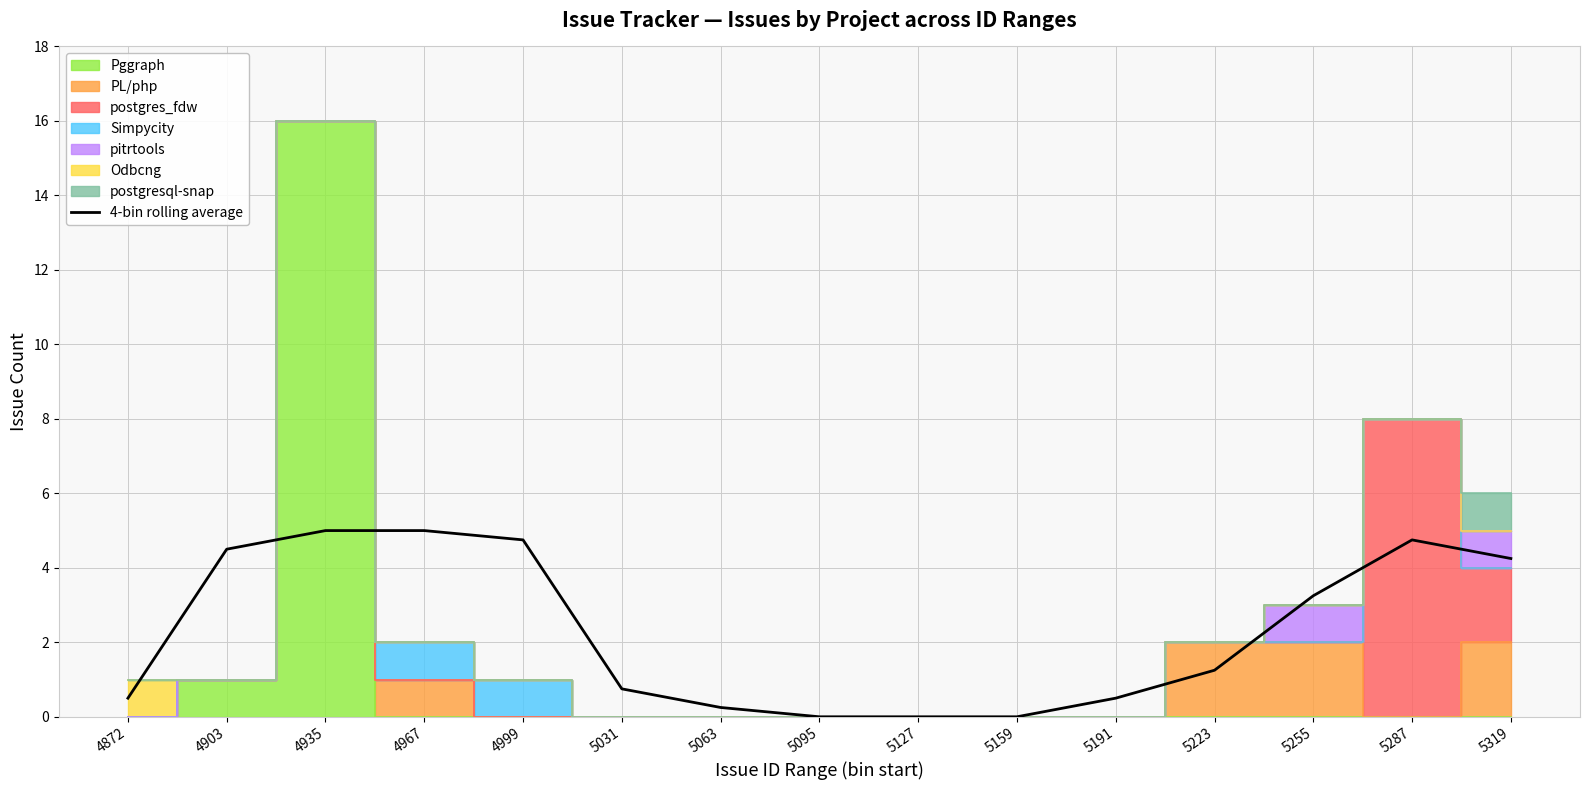

How many positive values are there?

12